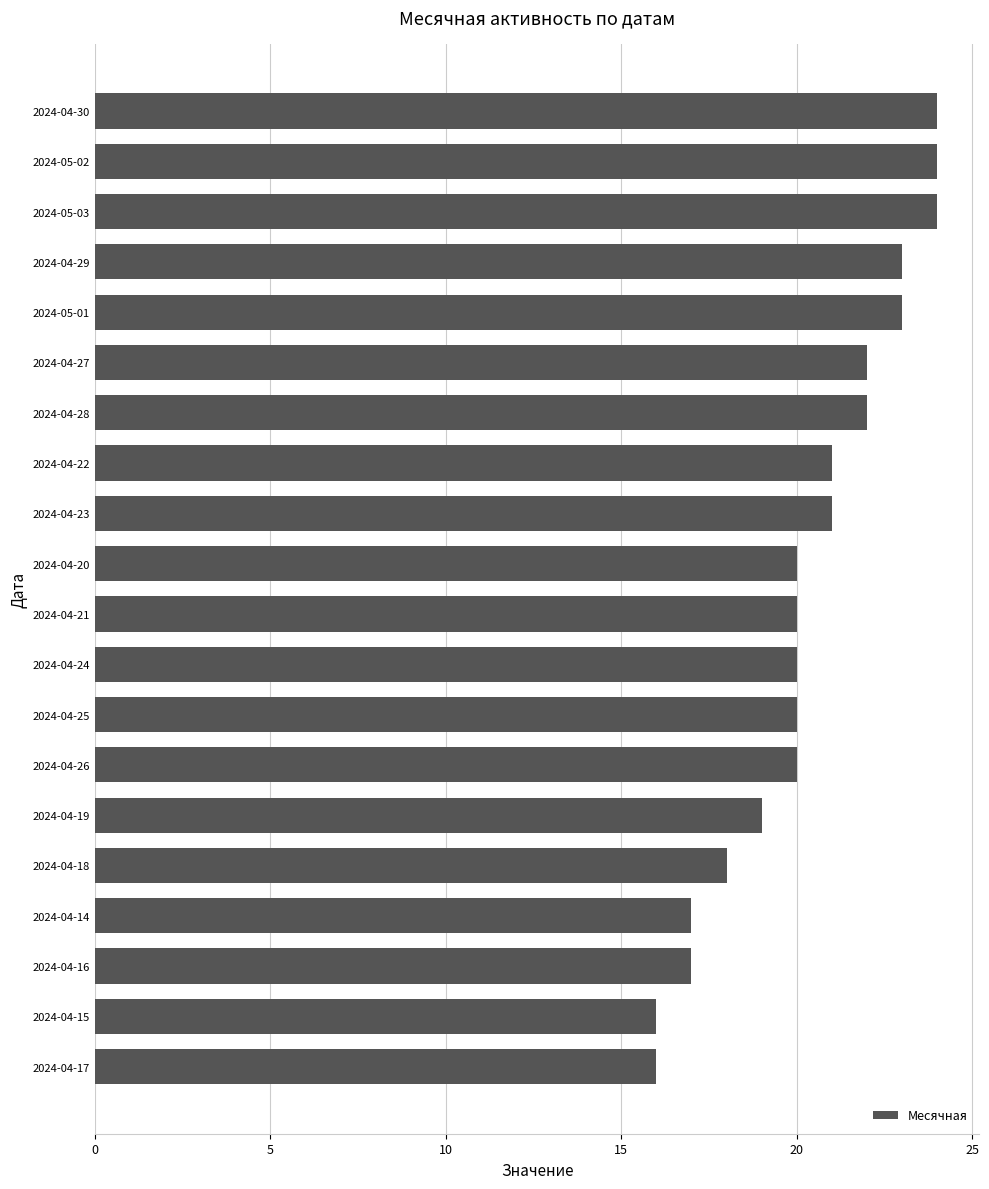

Count the values in the range 19 to 23.

12